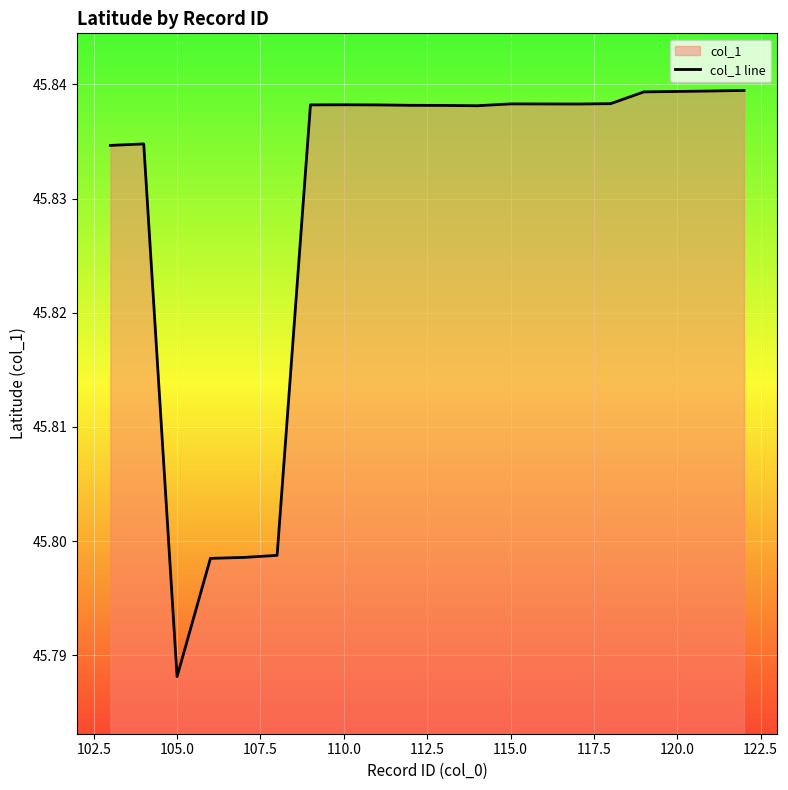

Does the chart display data point markers on the line(s)?

No